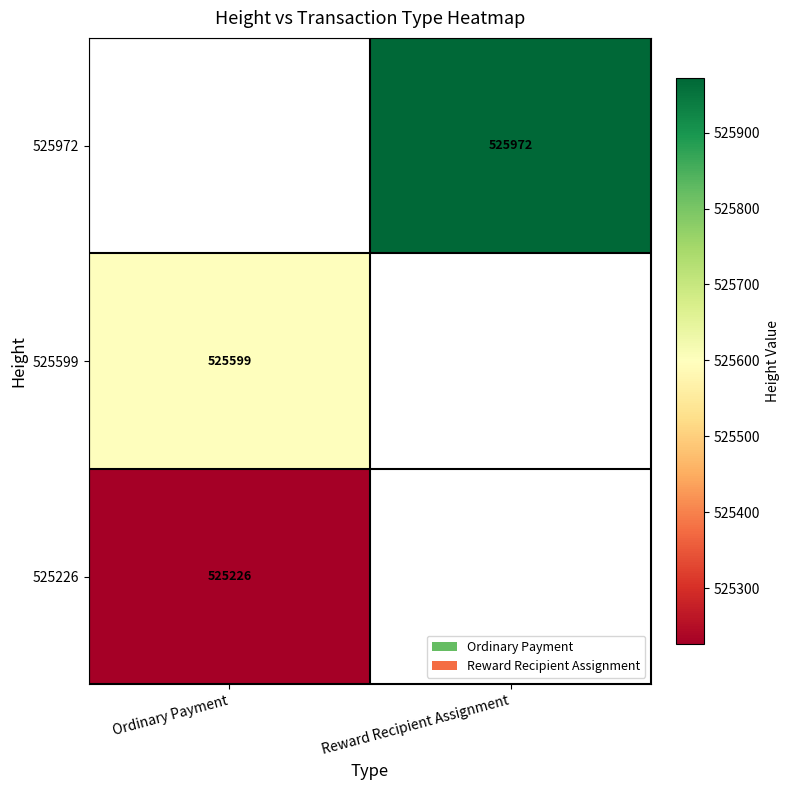

Count the number of data series in this chart.

3